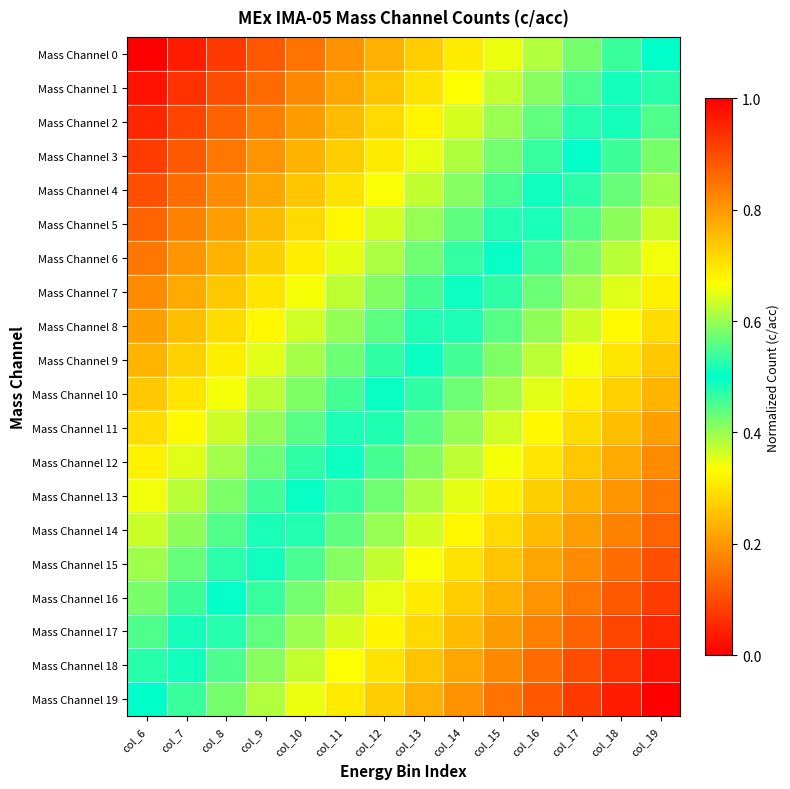

At col_7, list the series in order from largest to smallest.

Mass Channel 19, Mass Channel 18, Mass Channel 17, Mass Channel 16, Mass Channel 15, Mass Channel 14, Mass Channel 13, Mass Channel 12, Mass Channel 11, Mass Channel 10, Mass Channel 9, Mass Channel 8, Mass Channel 7, Mass Channel 6, Mass Channel 5, Mass Channel 4, Mass Channel 3, Mass Channel 2, Mass Channel 1, Mass Channel 0